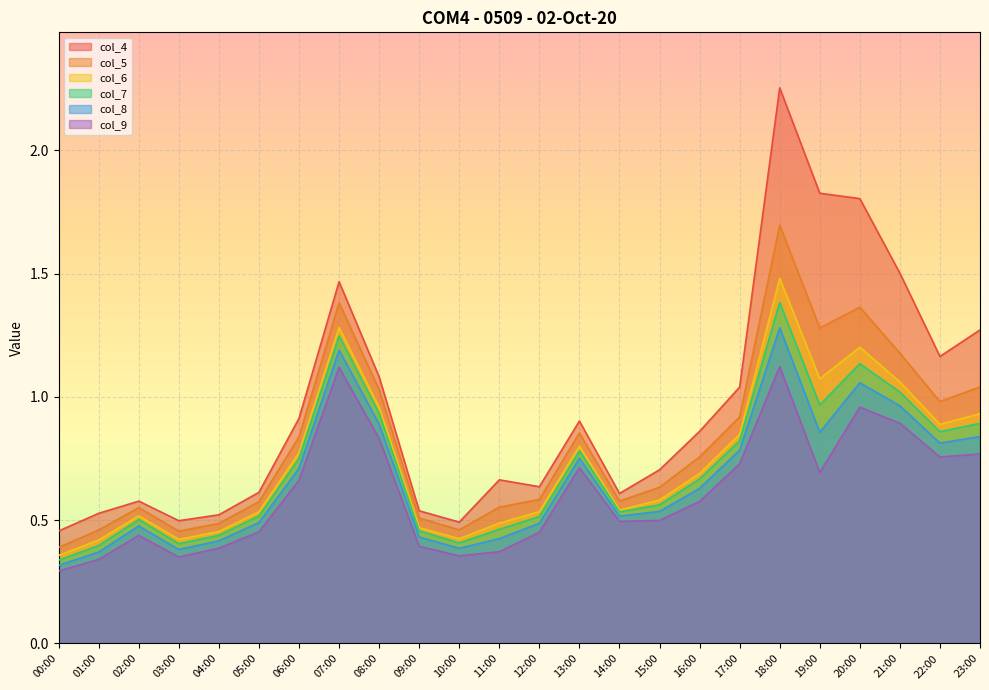

Is it true that col_5 equals 0.5 at 01:00?

True